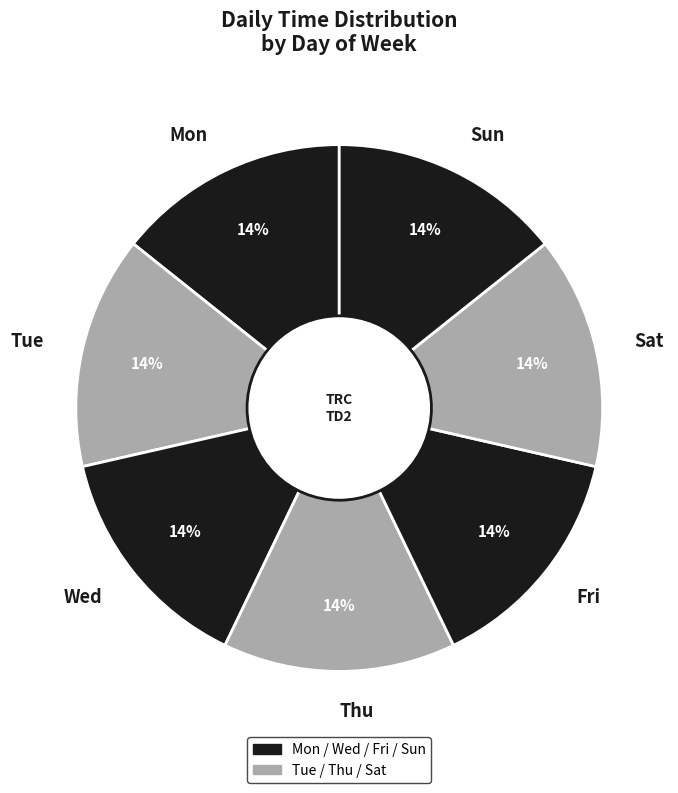

To the nearest percent, what is the difference between the Wed and Mon slice percentages?

0%